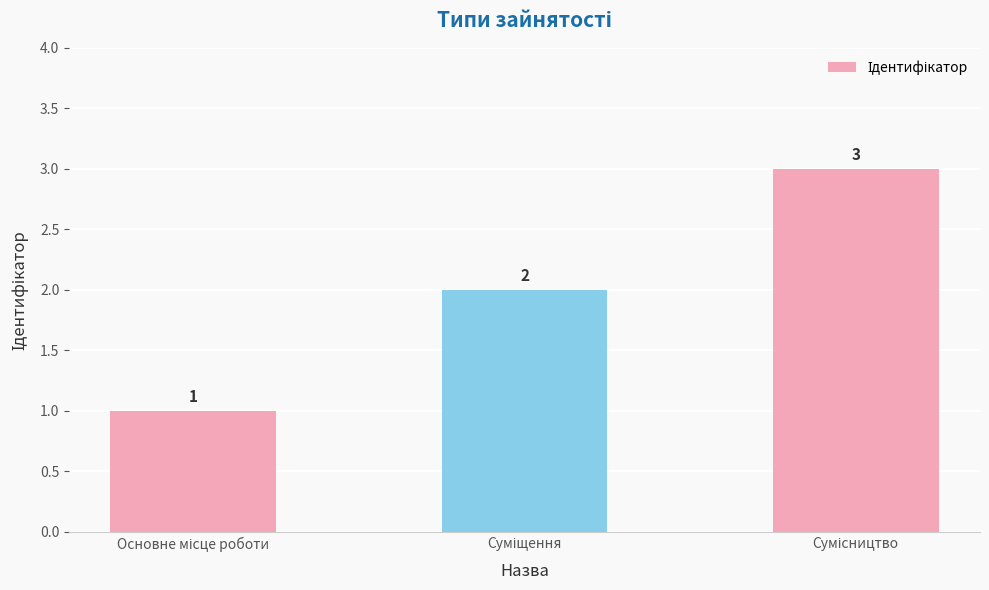

What is the maximum value shown in the chart?

3